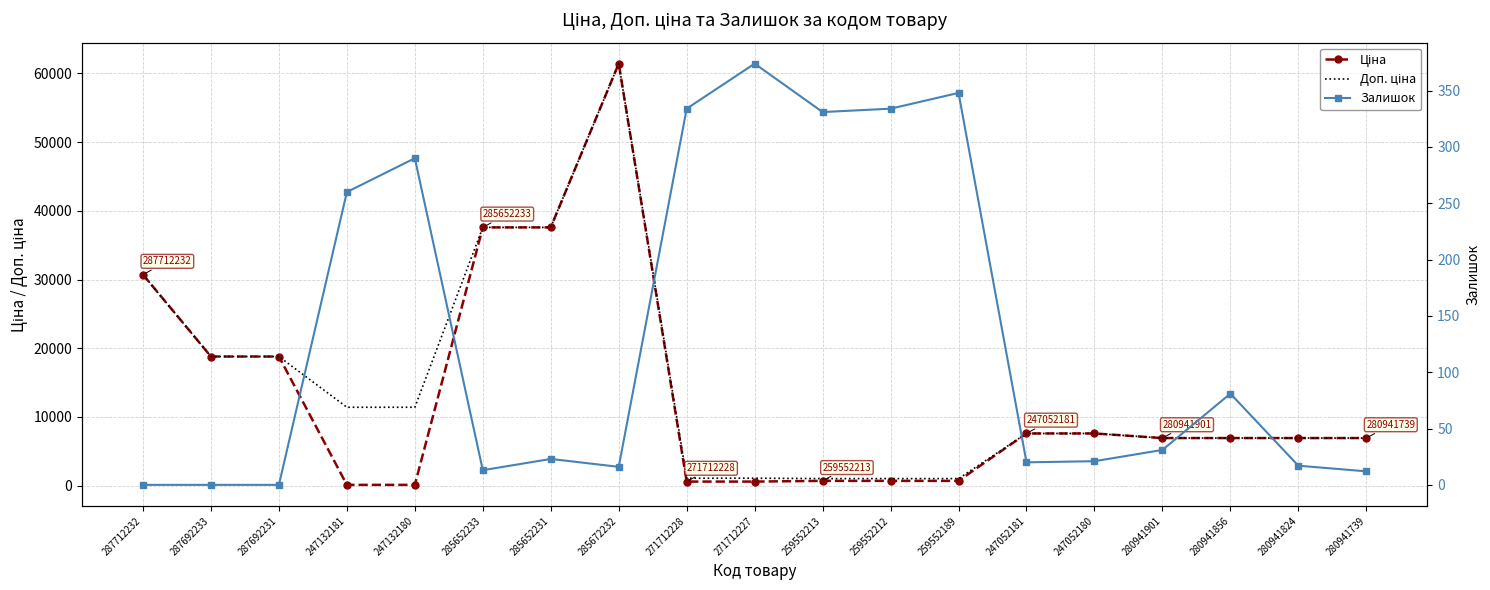

Which category has the lowest value across all series?

287712232